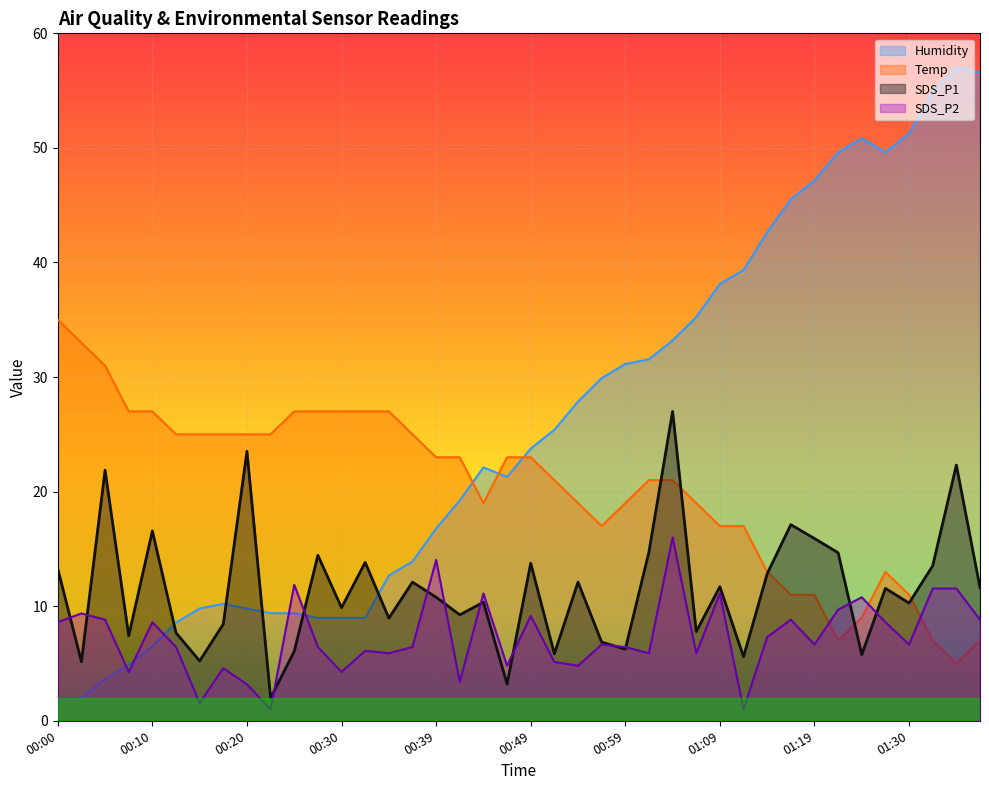

What is the label of the 5th point from the right?

01:27